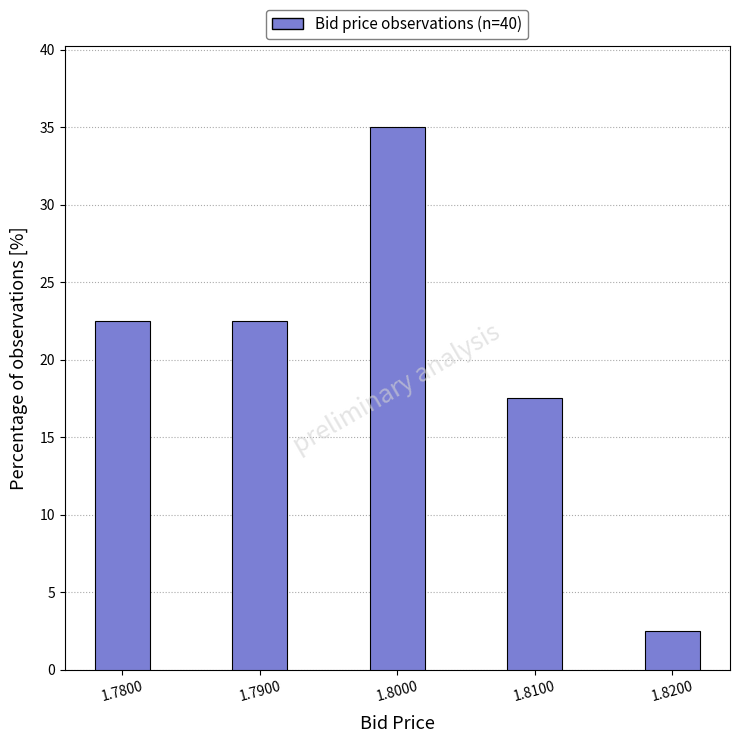

Reading left to right, extract all data points from this chart.

1.7800=22.5	1.7900=22.5	1.8000=35.0	1.8100=17.5	1.8200=2.5